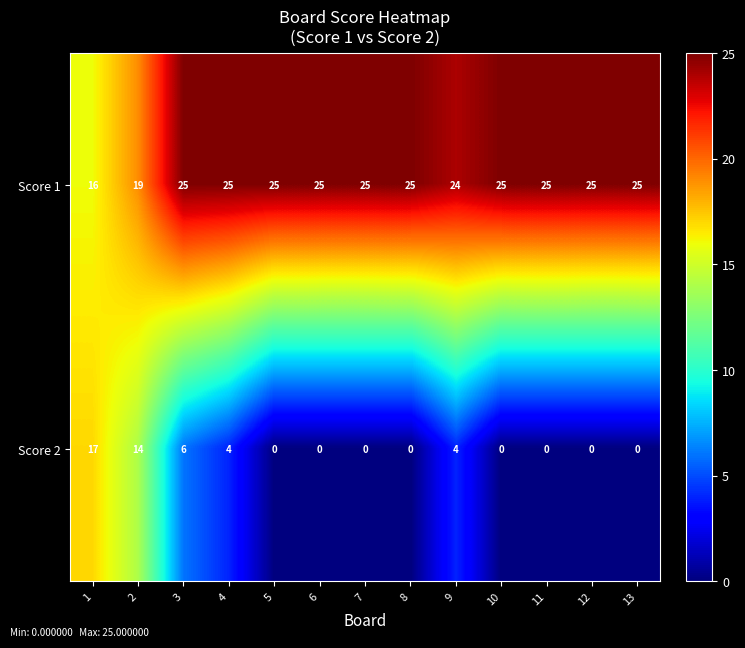

At 7, list the series in order from smallest to largest.

Score 2, Score 1